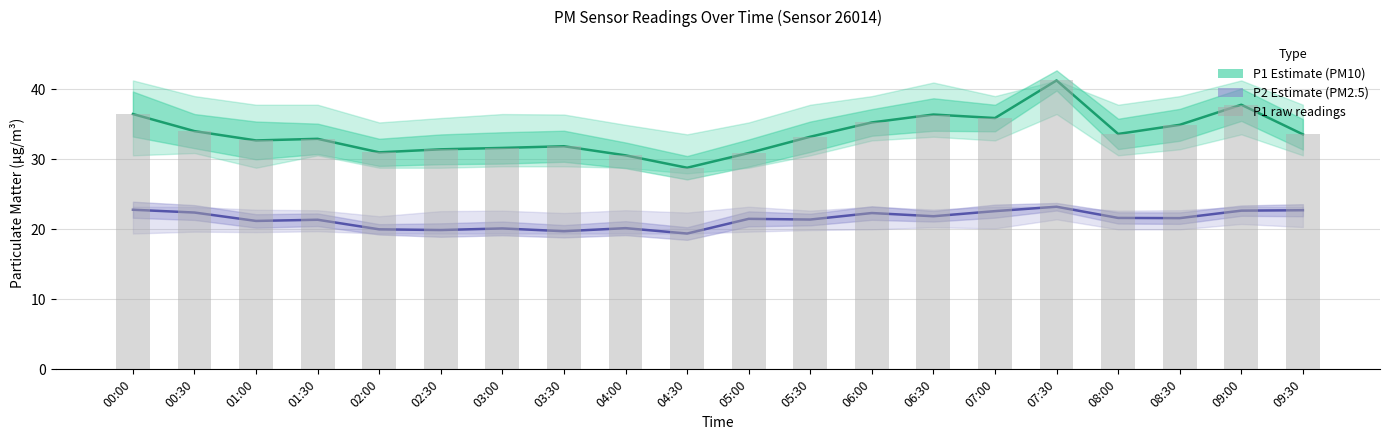

What is the sum of the P1 (PM10) values at 00:30 and 03:00?

65.7